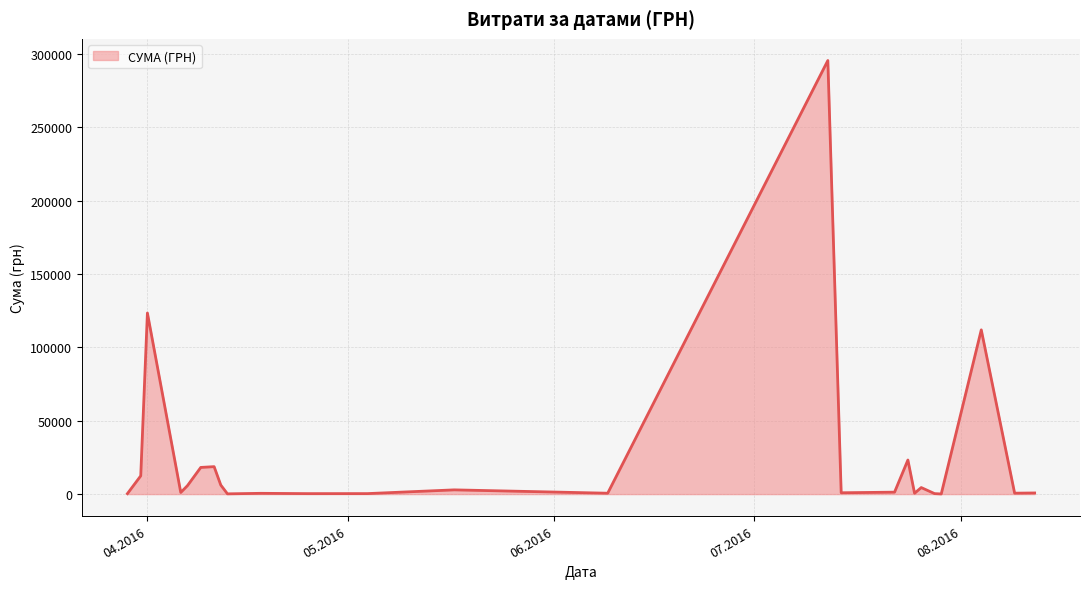

What is the greatest value displayed?

295638.6